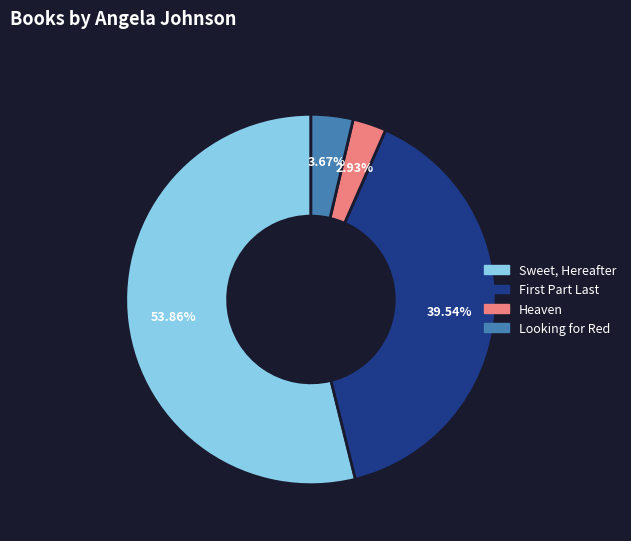

To the nearest percent, what percentage of the pie is Sweet, Hereafter?

54%